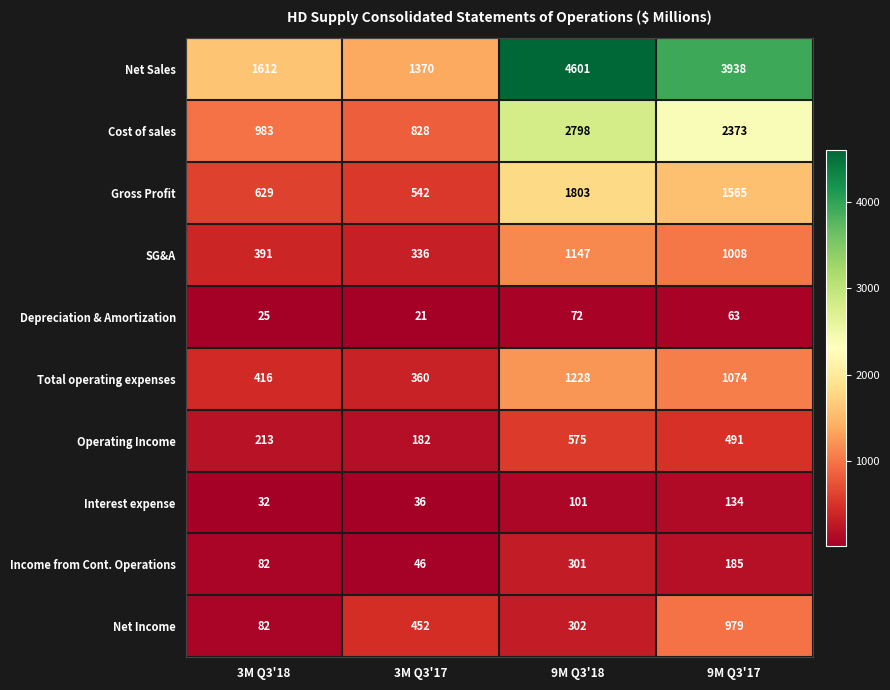

What is the difference between the maximum and minimum values in the Gross Profit series?

1261